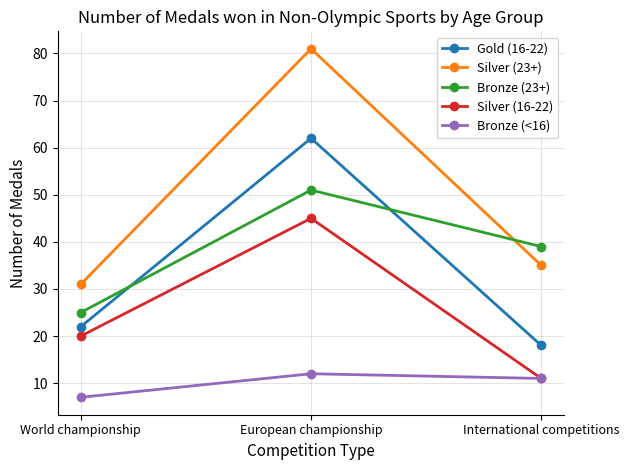

Which series has the widest spread of values?

Silver (23+)